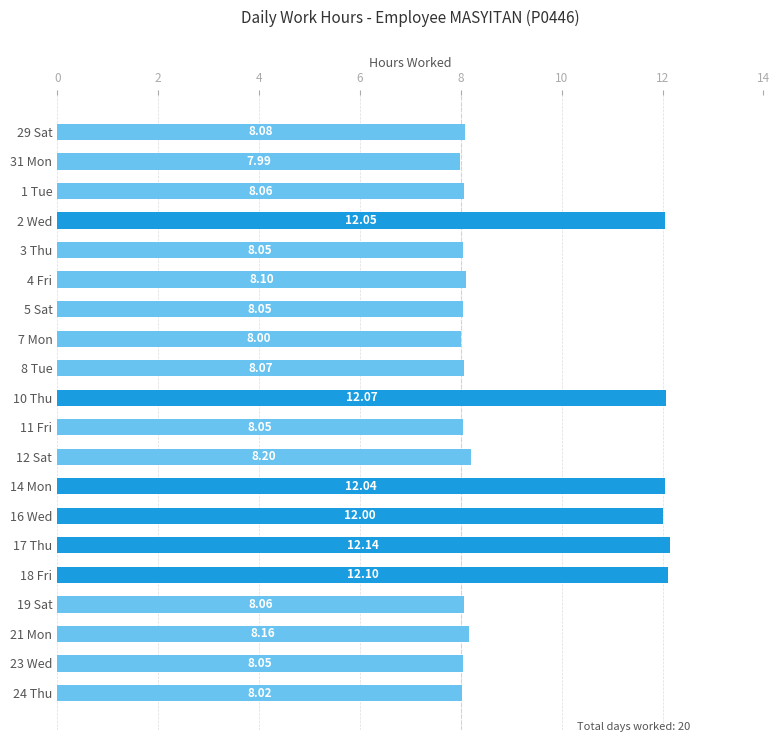

What is the change in value from 1 Tue to 17 Thu?

+4.1